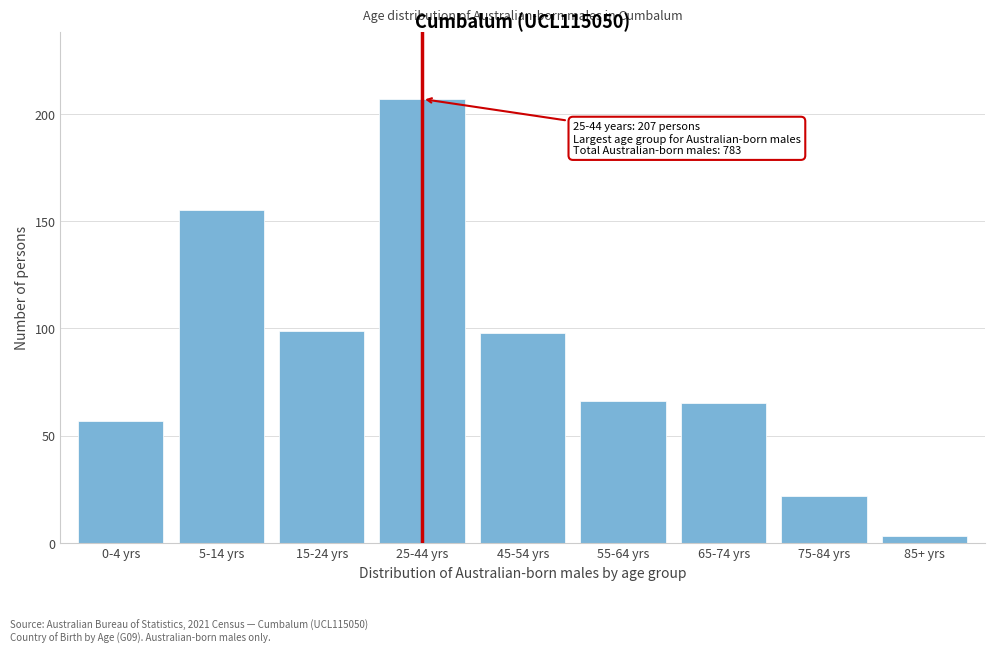

Reading left to right, extract all data points from this chart.

0-4 yrs=57	5-14 yrs=155	15-24 yrs=99	25-44 yrs=207	45-54 yrs=98	55-64 yrs=66	65-74 yrs=65	75-84 yrs=22	85+ yrs=3